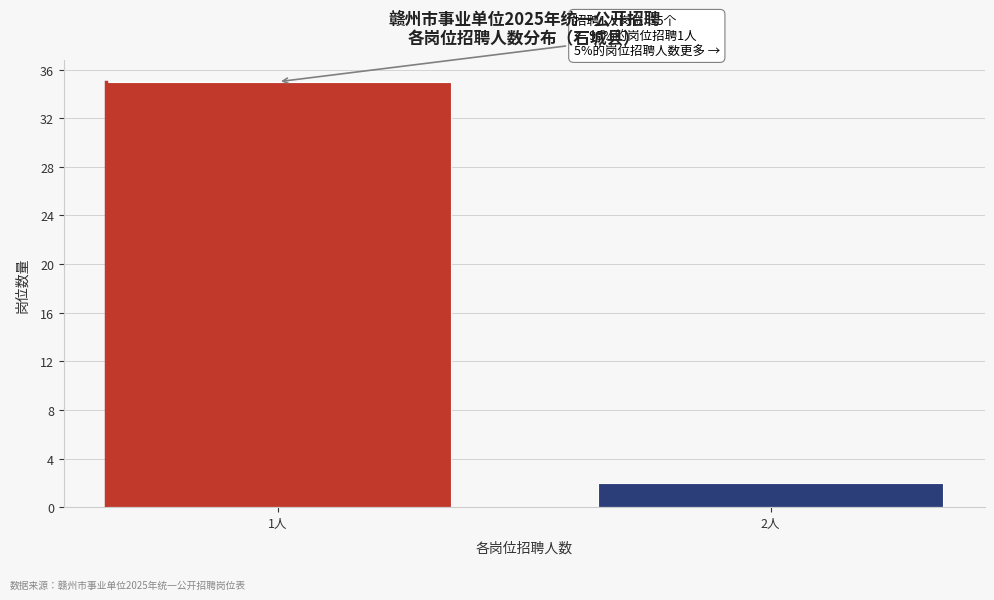

Reading left to right, what are all the values shown in this chart?

1人=35	2人=2